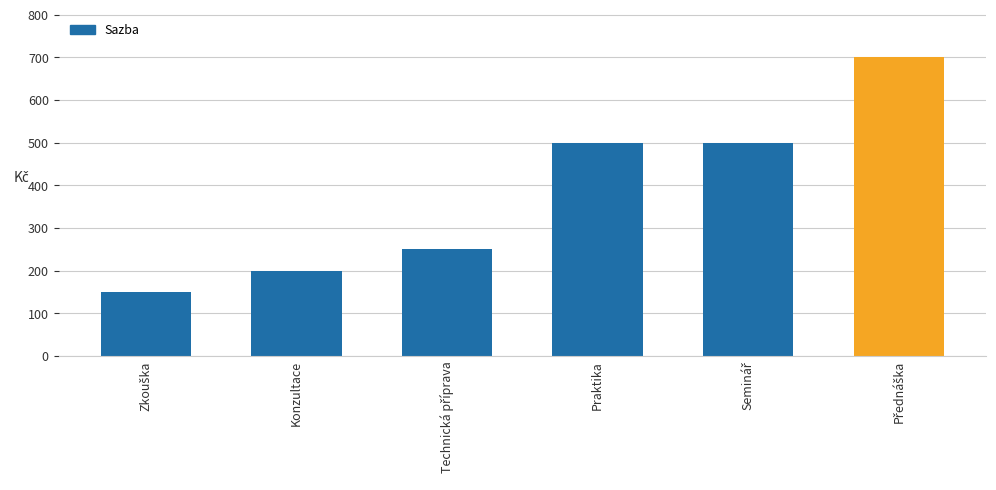

What is the difference between the second highest and second lowest values?

300